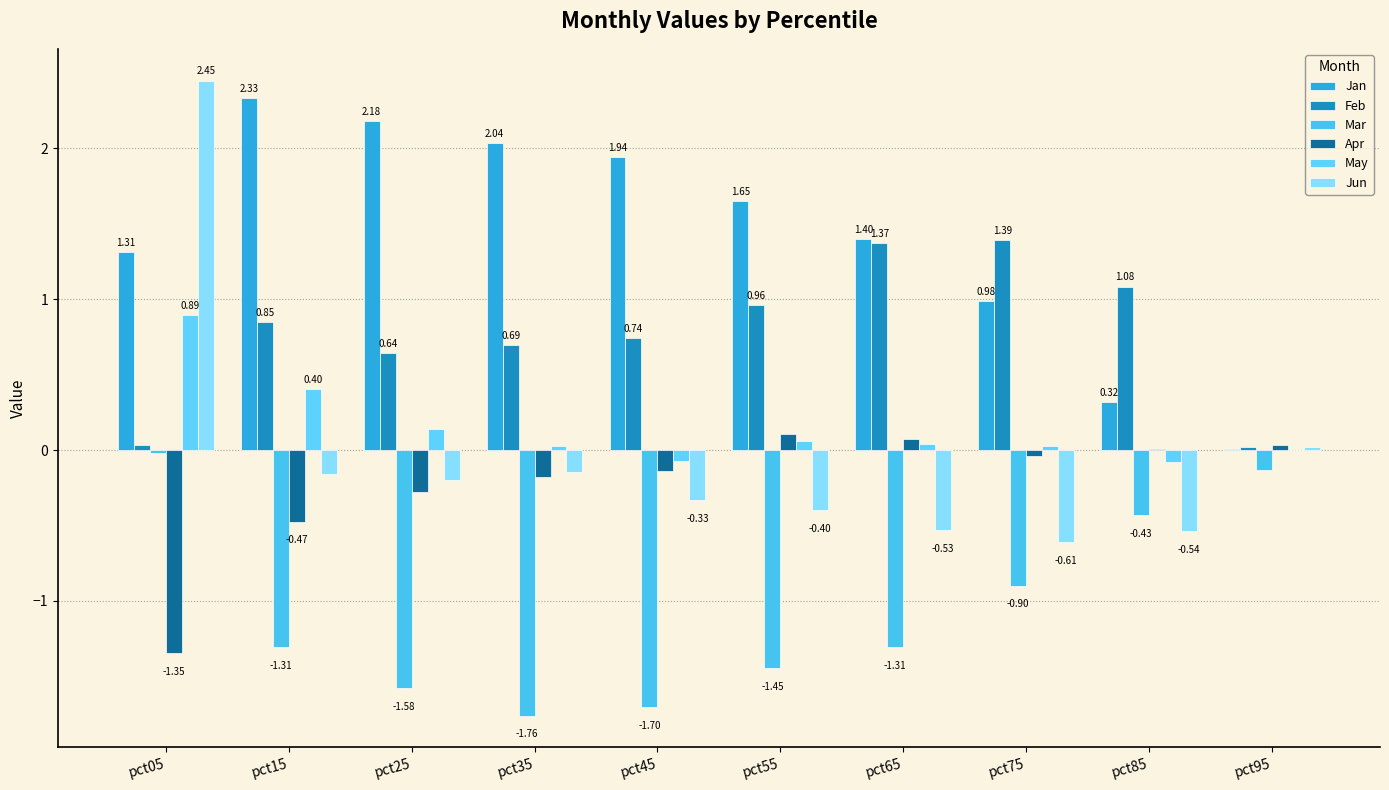

What is the sum of all May values?

1.4